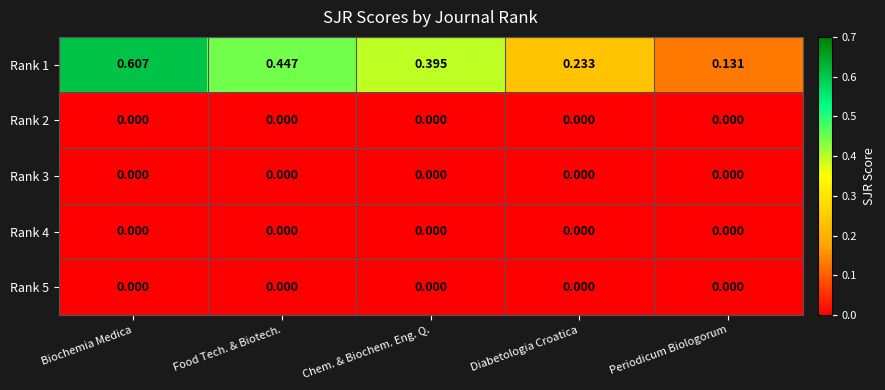

Which label corresponds to the largest value in the chart?

Biochemia Medica